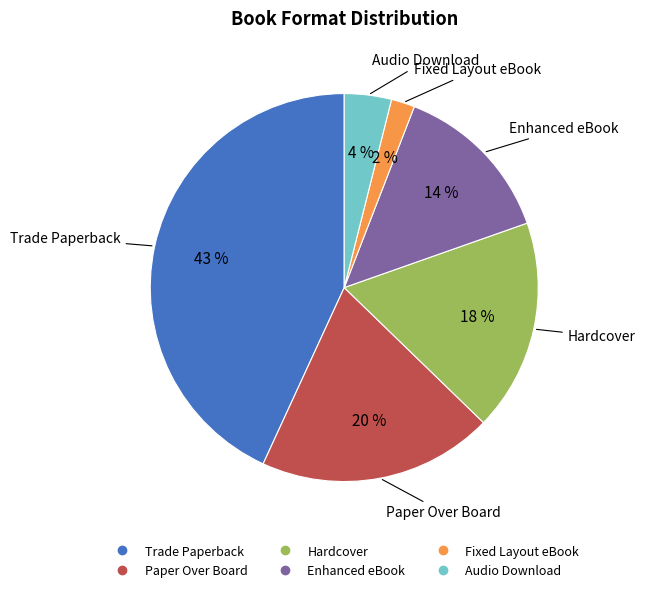

Do Fixed Layout eBook and Paper Over Board together represent more than half of the pie?

No